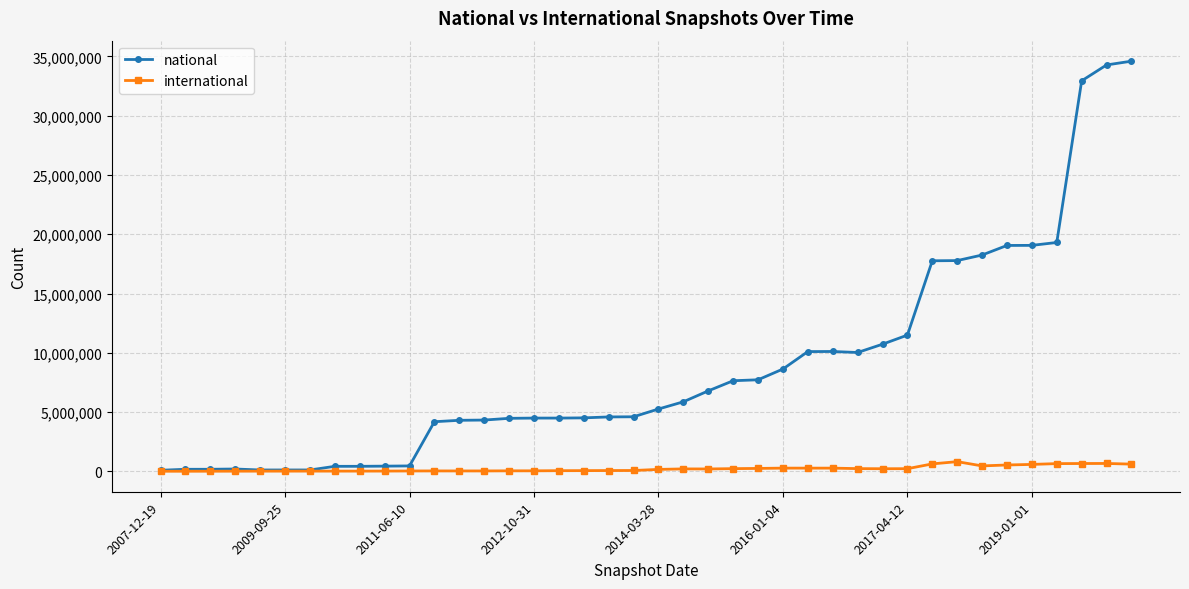

What is the maximum value for international?

823399